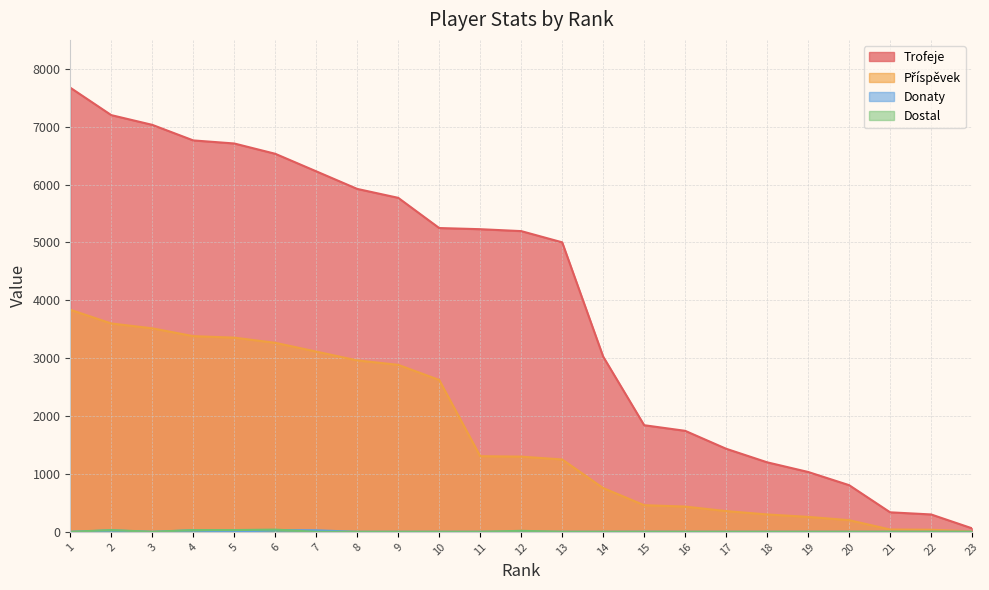

What is the sum of all Donaty values?

107